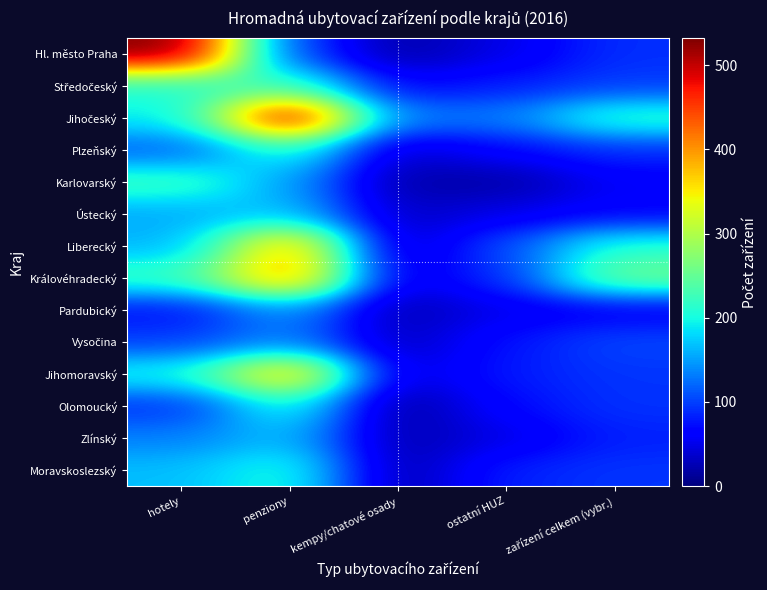

What is the greatest value displayed?

532